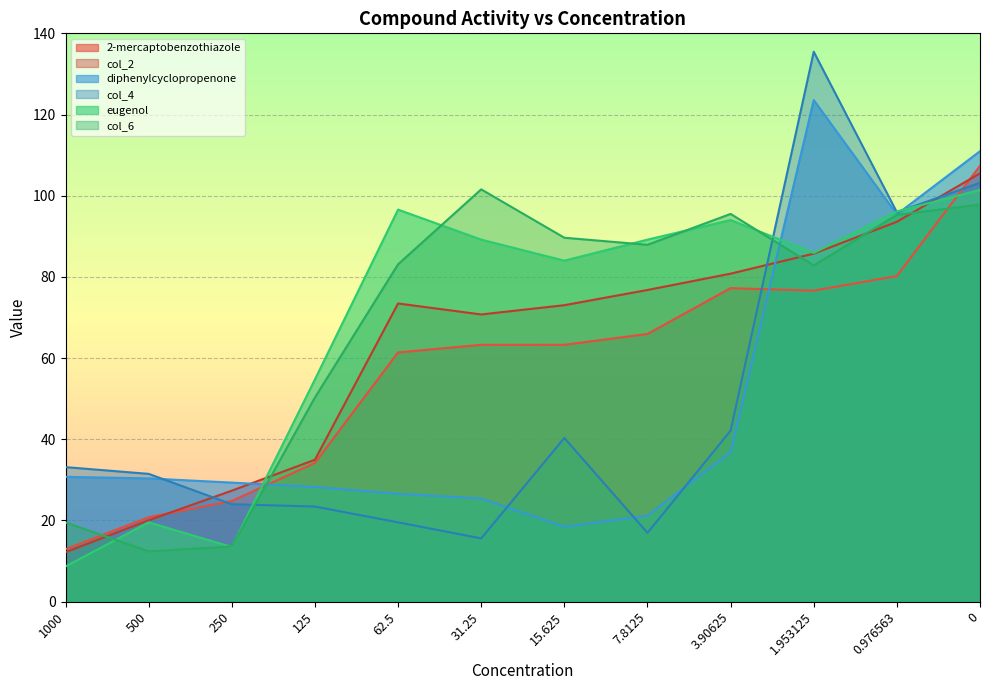

How many interior local valleys does the col_2 series have?

1